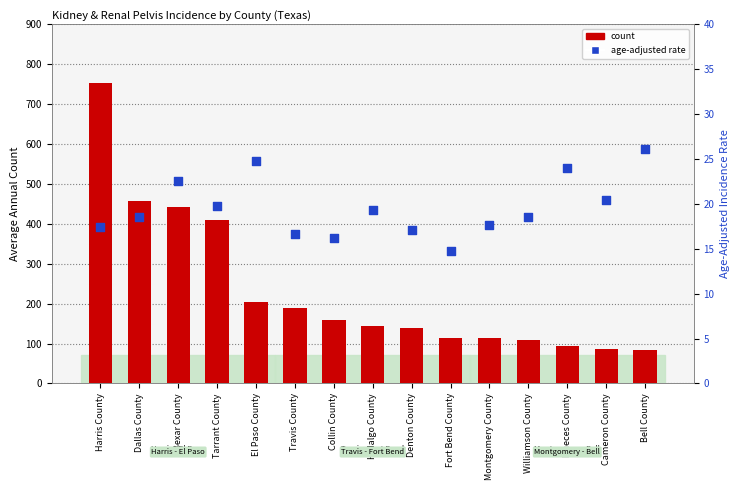

Which series has the largest total across all categories?

count